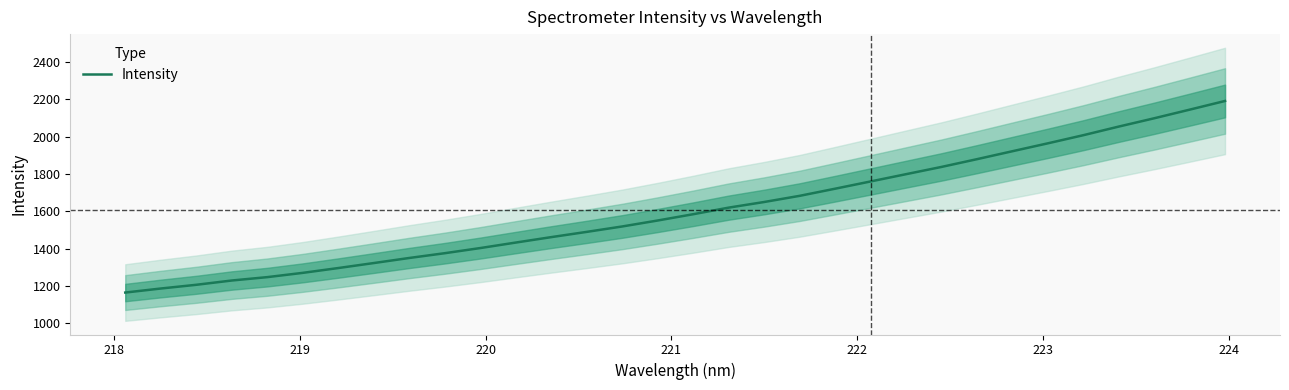

What is the minimum value for Intensity?

1165.6